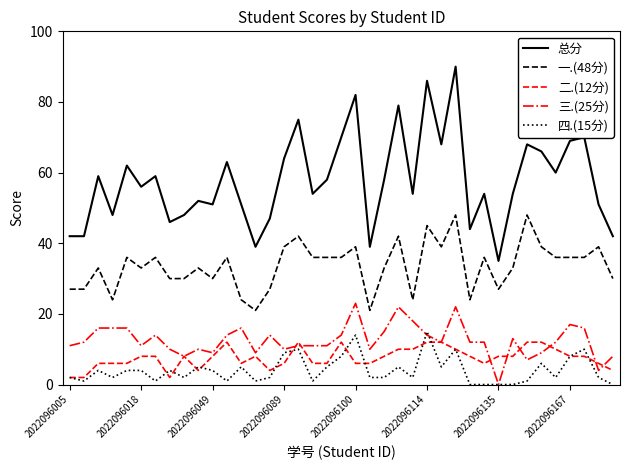

True or false: 总分 and 二.(12分) cross at least once.

False